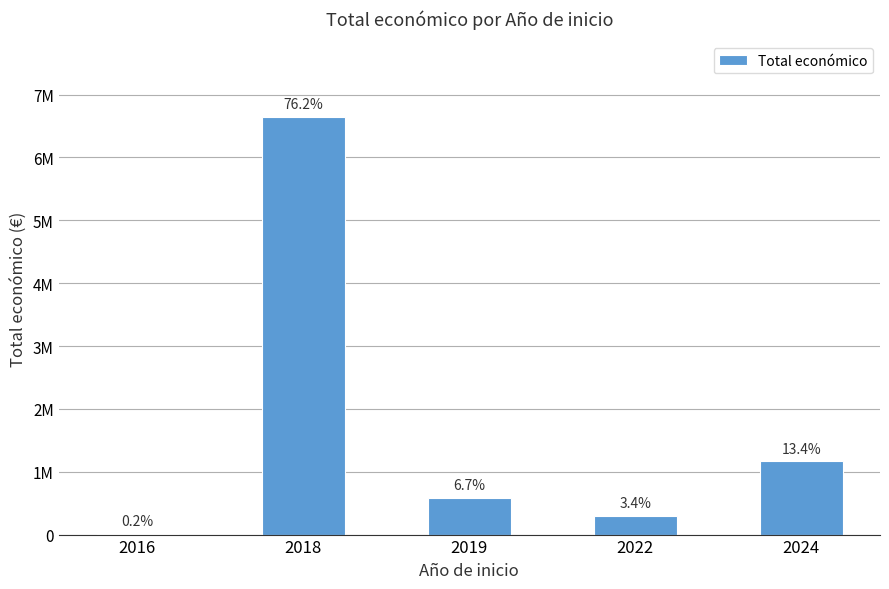

Are the bars horizontal?

No